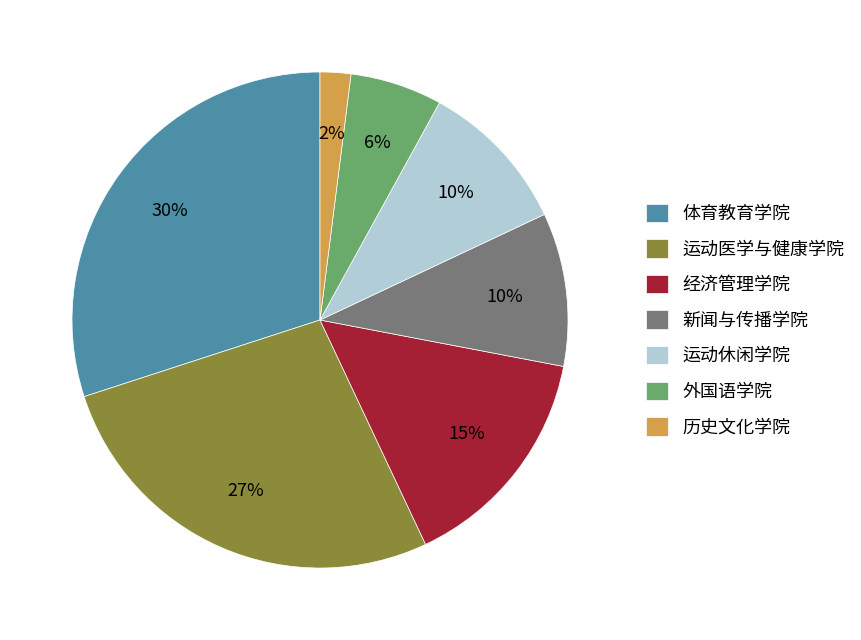

Is the sum of 外国语学院 and 经济管理学院 greater than half?

No